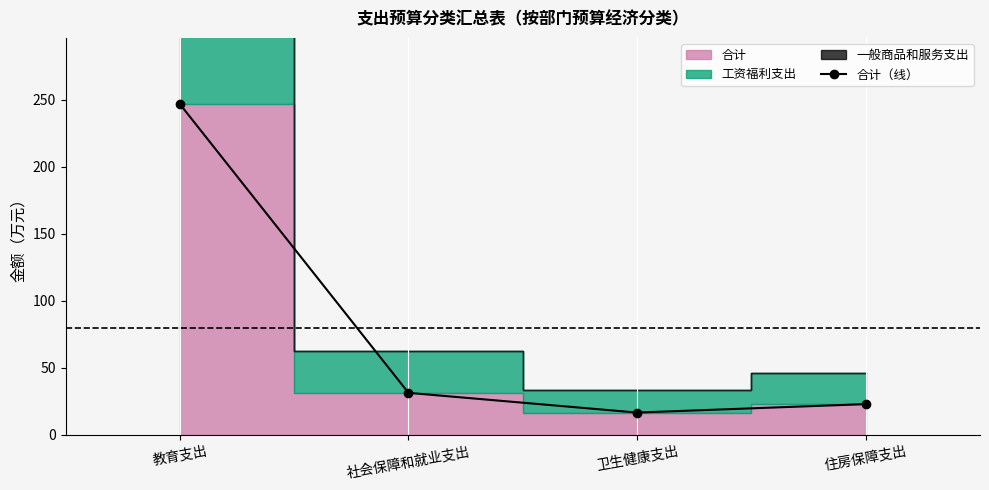

The chart shows a value of 22.9 at 住房保障支出. True or false?

True